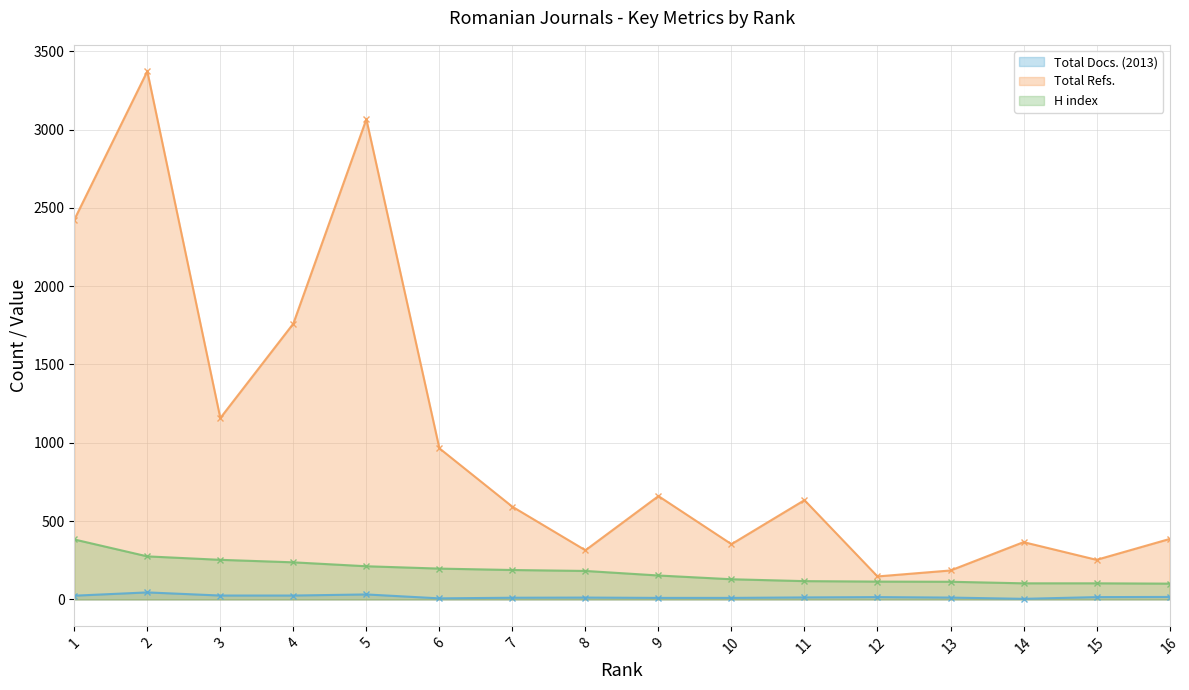

What is the maximum value for Total Docs. (2013)?

45